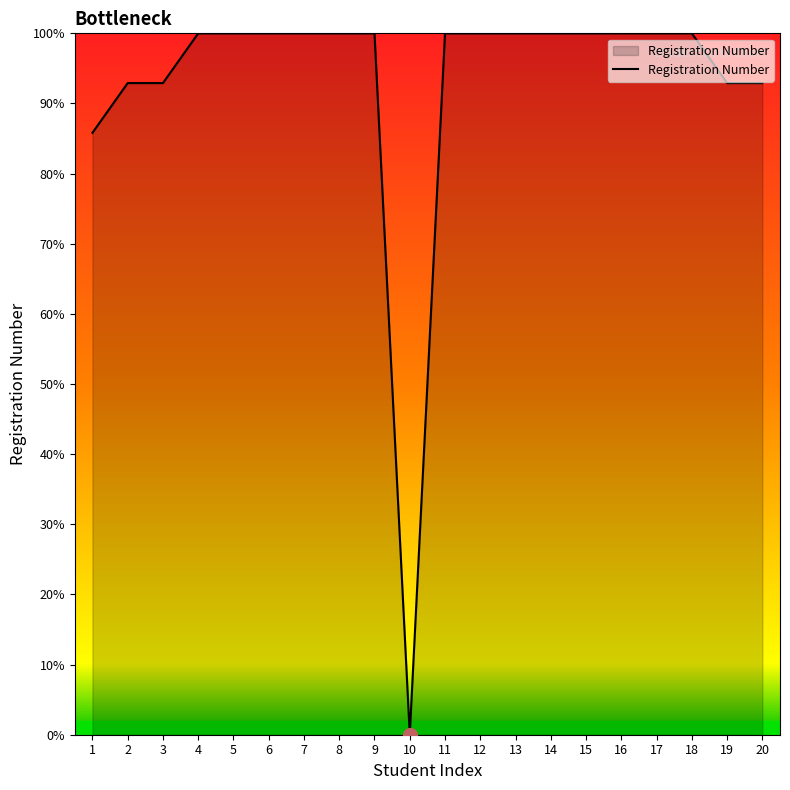

What is the average value?

92.9